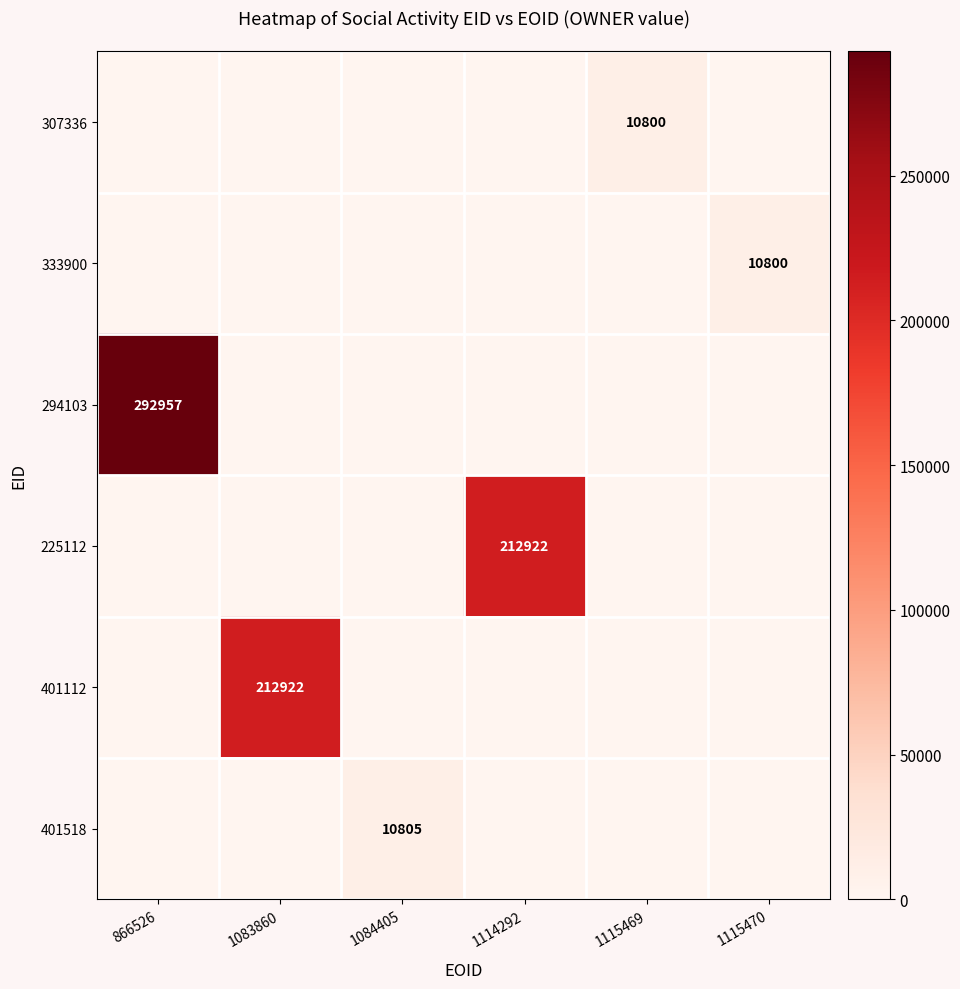

Between 1084405 and 1114292, which series saw the biggest shift?

225112